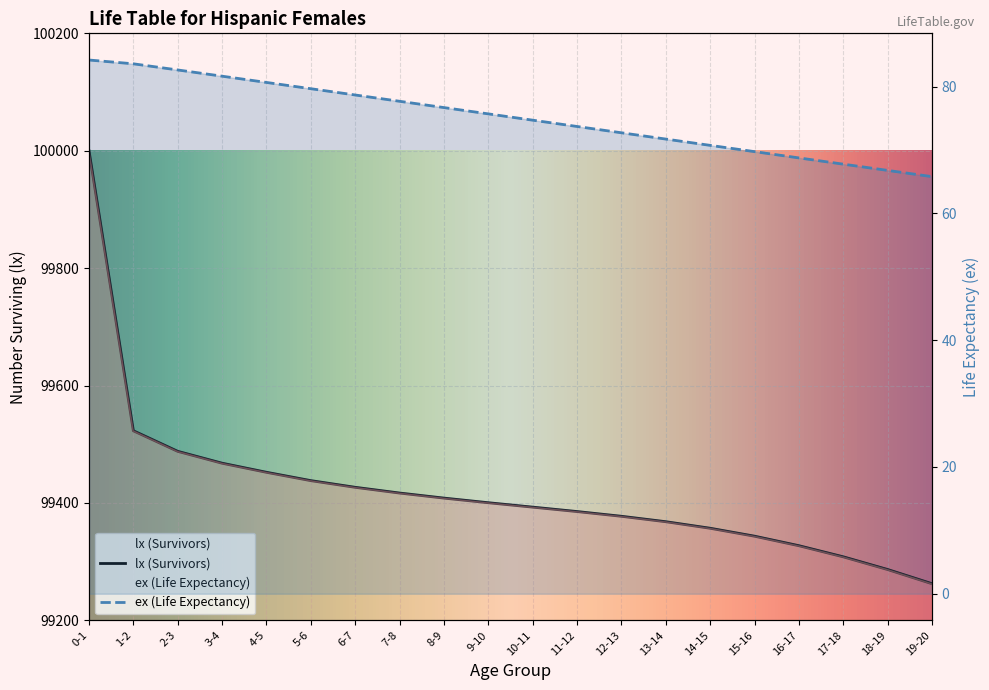

Between 12-13 and 18-19, which is larger?

12-13